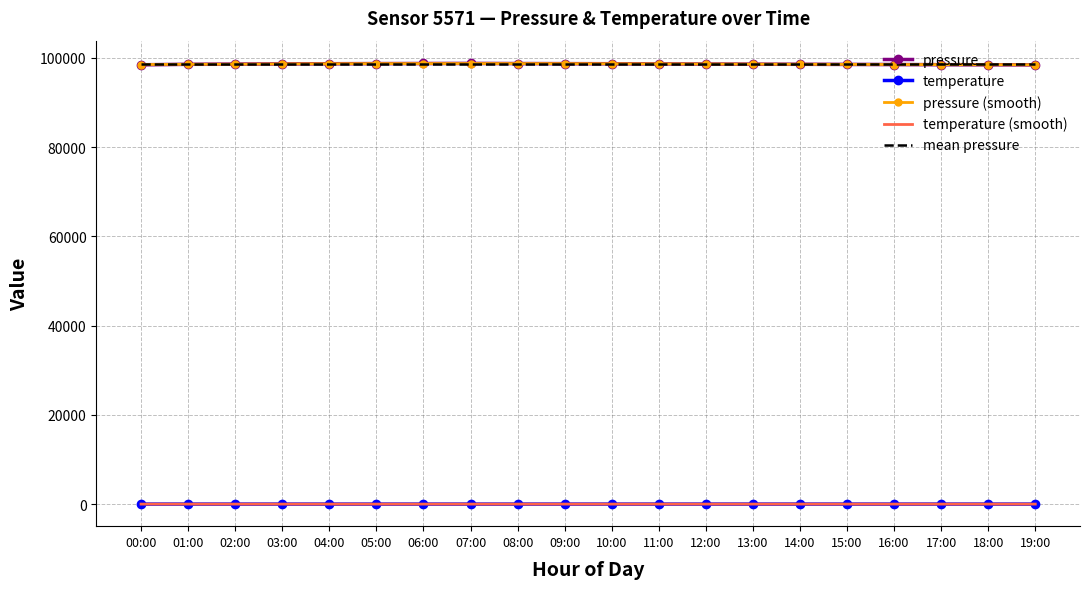

True or false: mean pressure and temperature cross at least once.

False